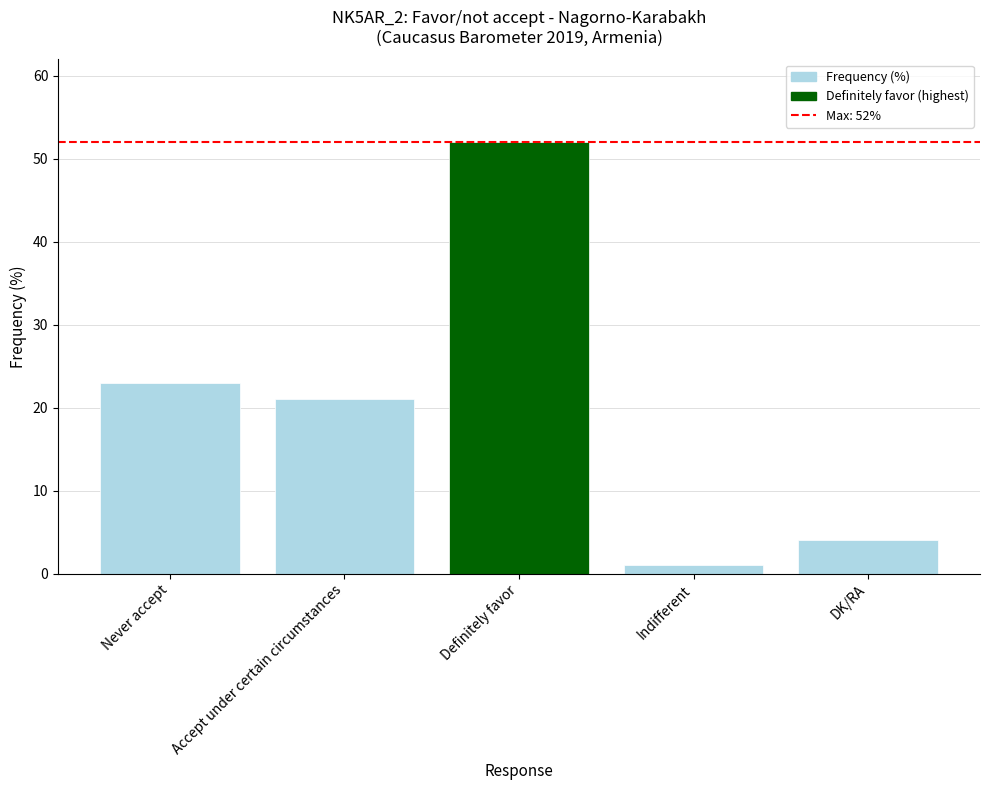

What is the ratio of the value at Definitely favor to the value at DK/RA?

13.0